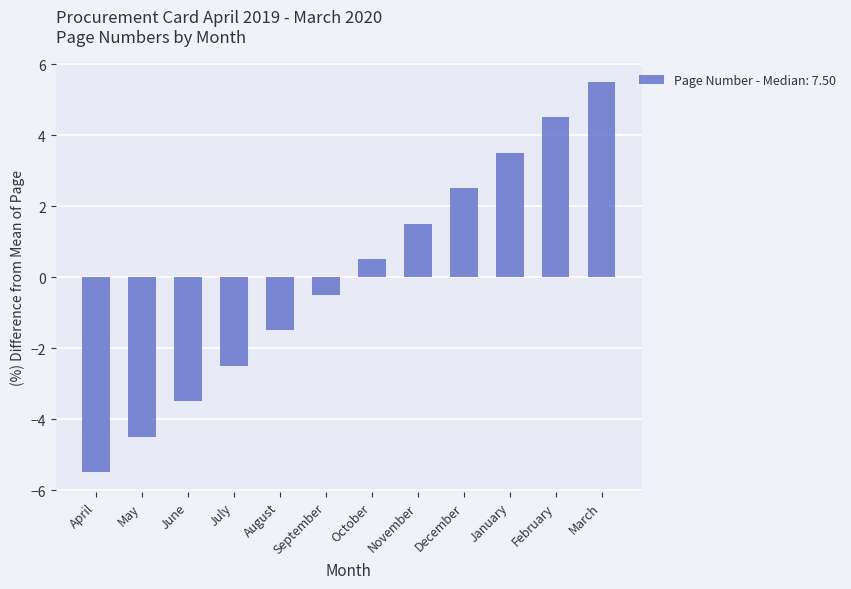

Which label corresponds to the largest value in the chart?

March